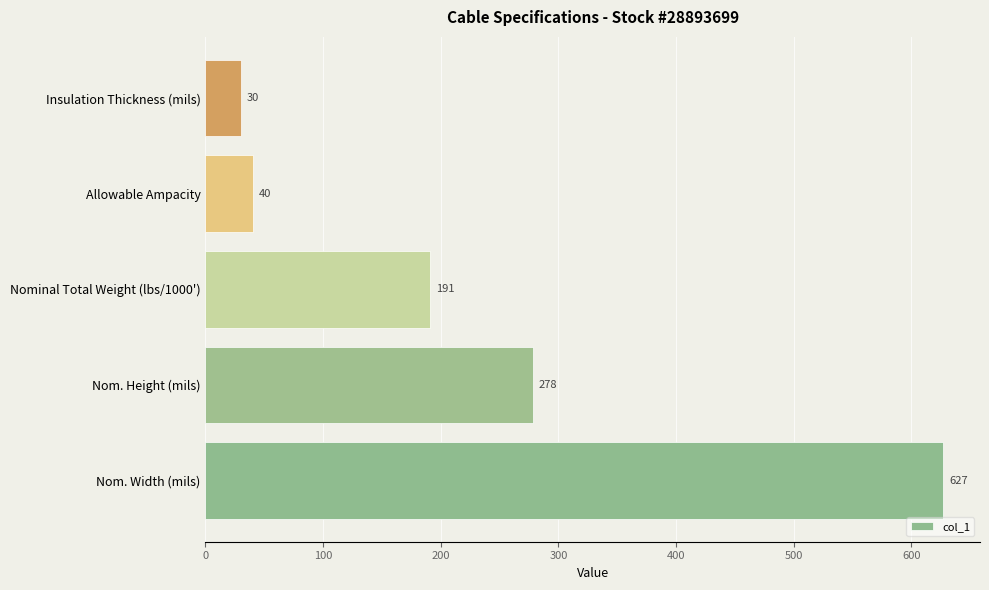

The chart shows a value of 862 at Nom. Width (mils). True or false?

False